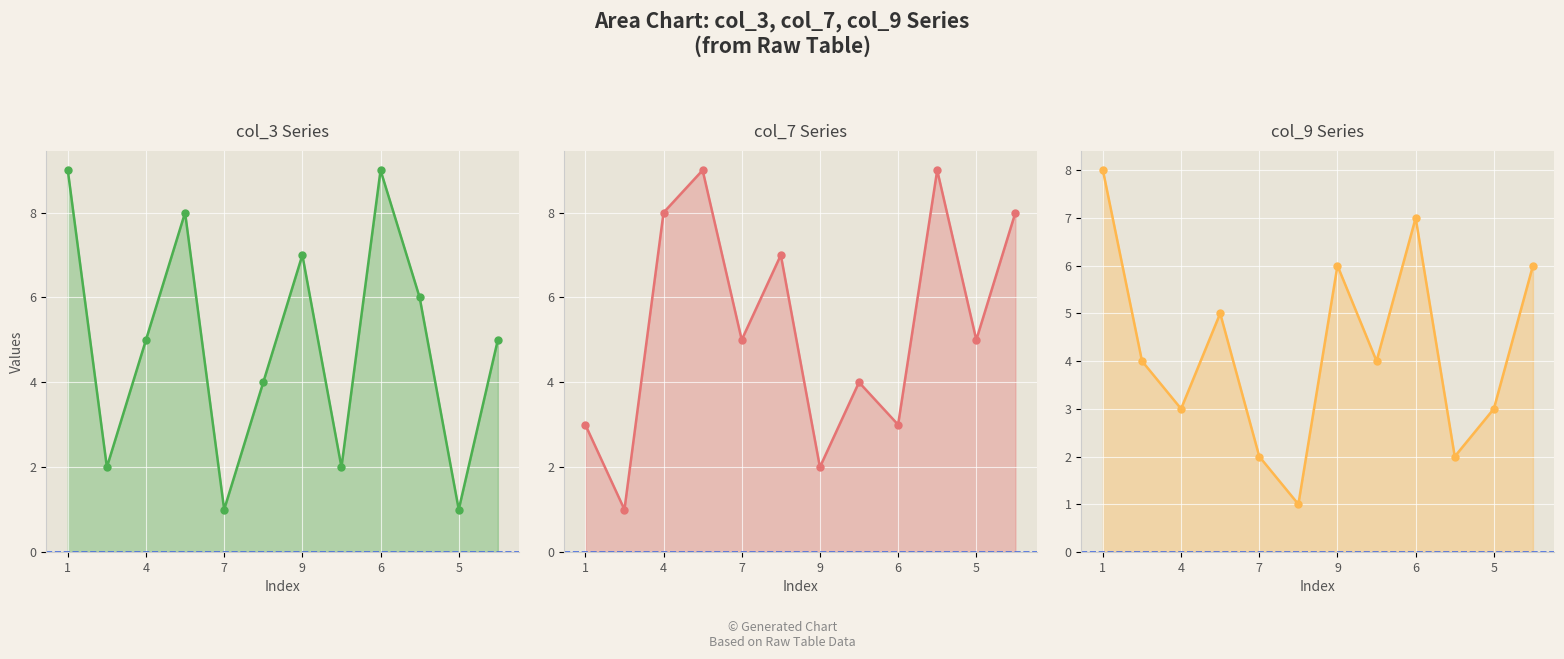

Reading left to right, extract all data points from this chart.

col_3: 9	2	5	8	1	4	7	2	9	6	1	5
col_7: 3	1	8	9	5	7	2	4	3	9	5	8
col_9: 8	4	3	5	2	1	6	4	7	2	3	6